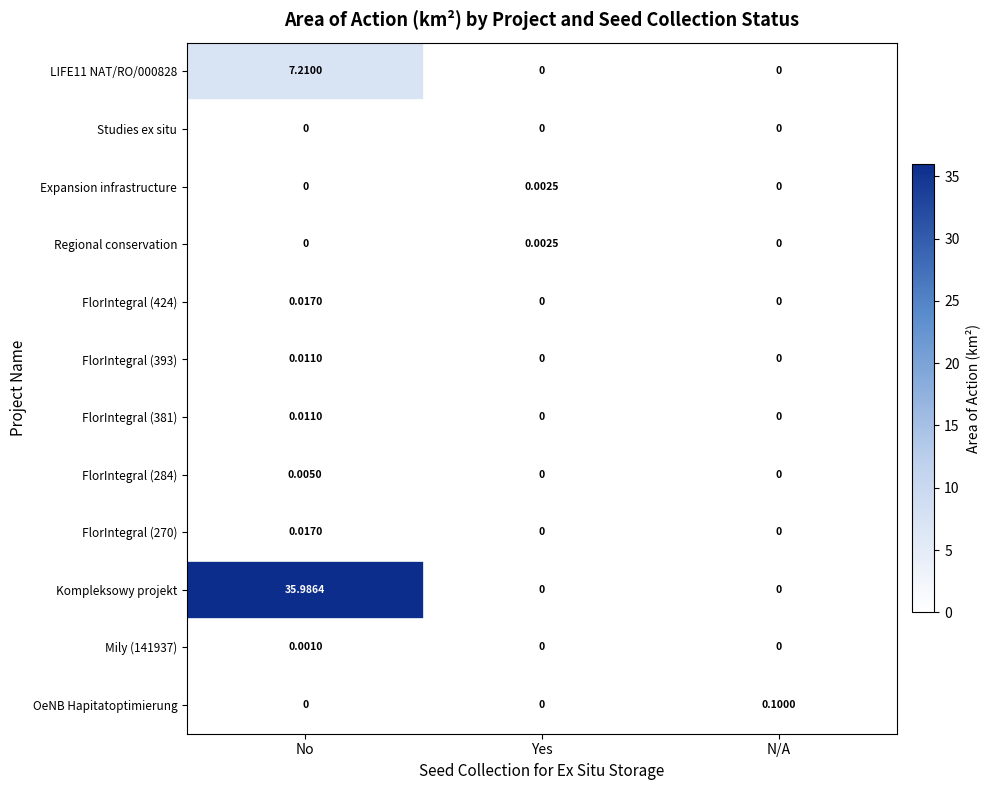

Which series has the largest total across all categories?

Kompleksowy projekt